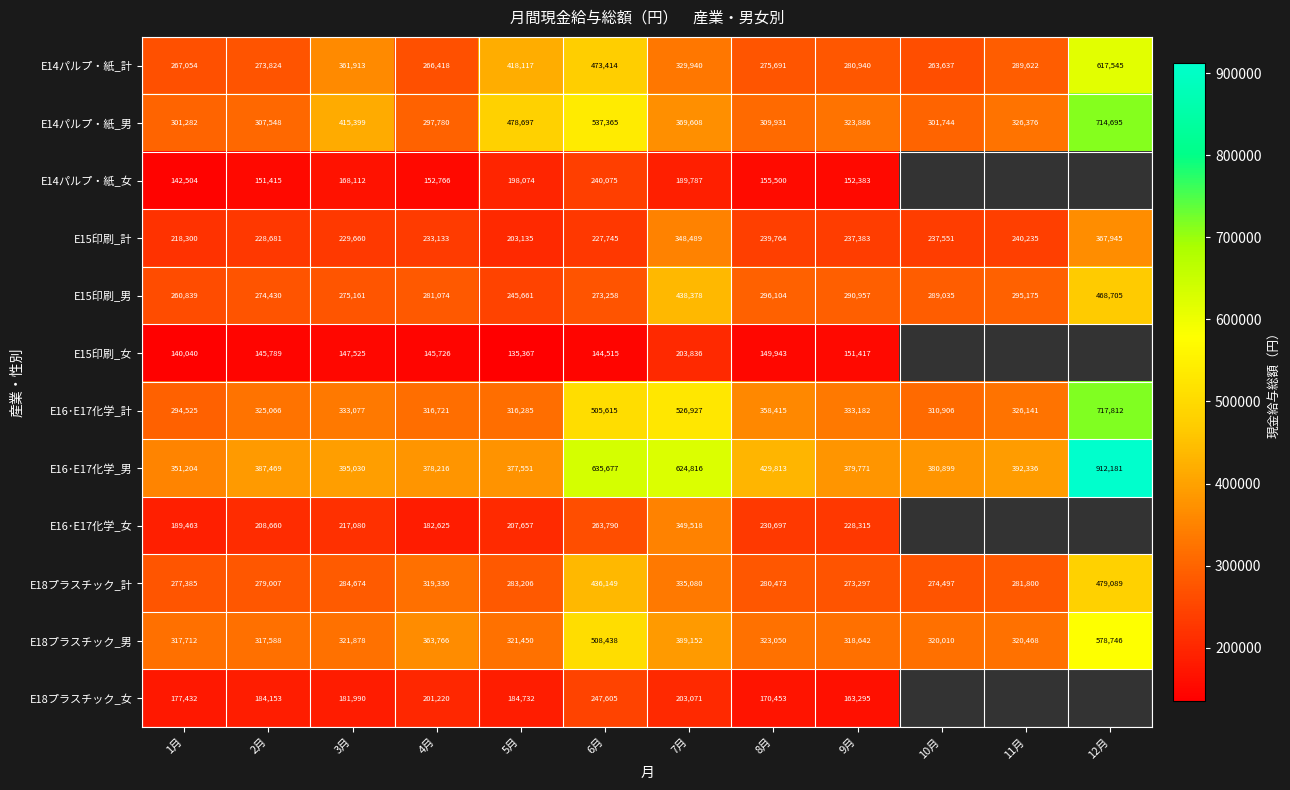

What is the spread (max minus min) of values at 2月?

241680